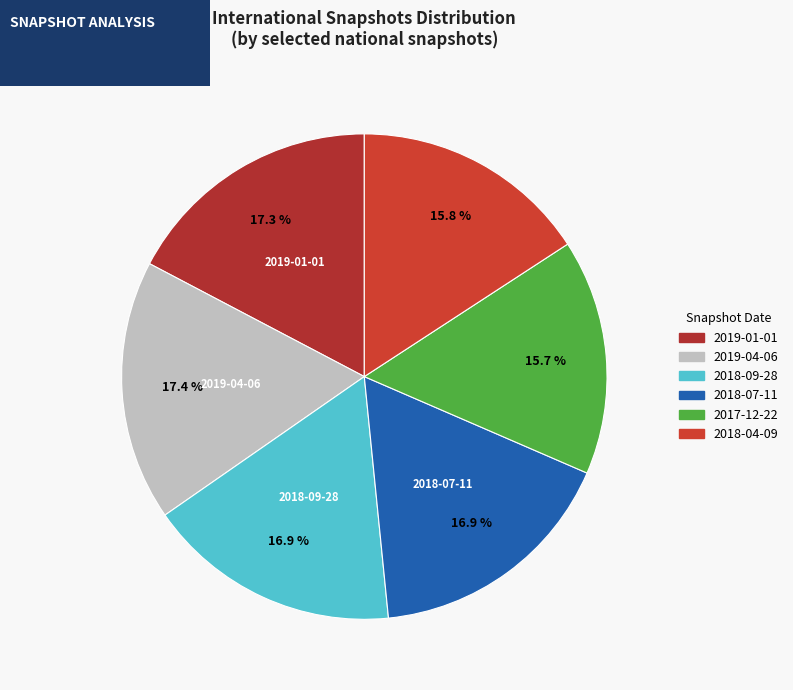

How much of the chart is everything except 2019-04-06?

82.6%